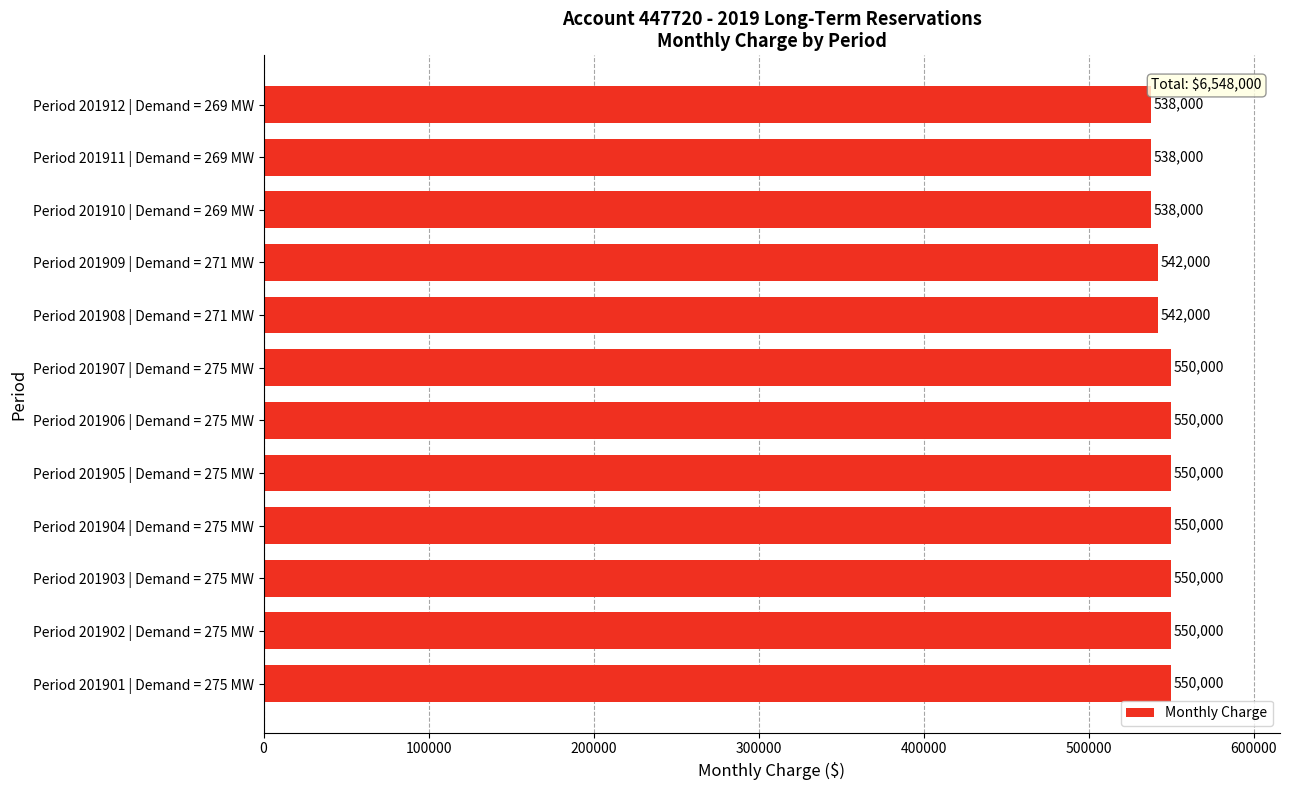

What is the minimum value shown in the chart?

538000